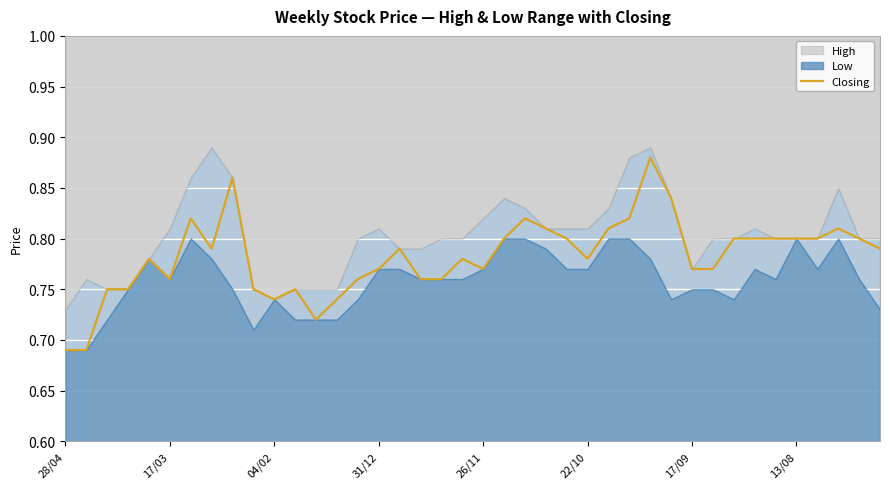

Where is the data nearest to the value 0?

28/04